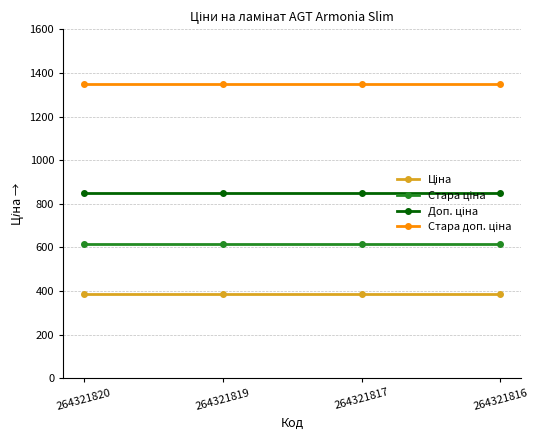

What is the smallest value displayed?

386.9